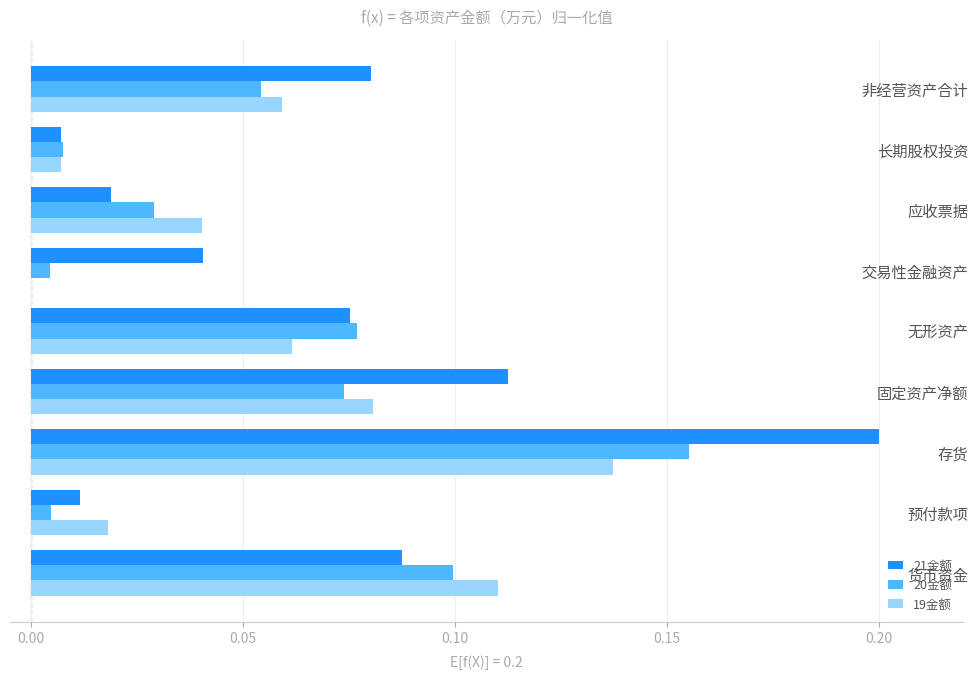

The value of 20金额 at 交易性金融资产 is 0.0. True or false?

True